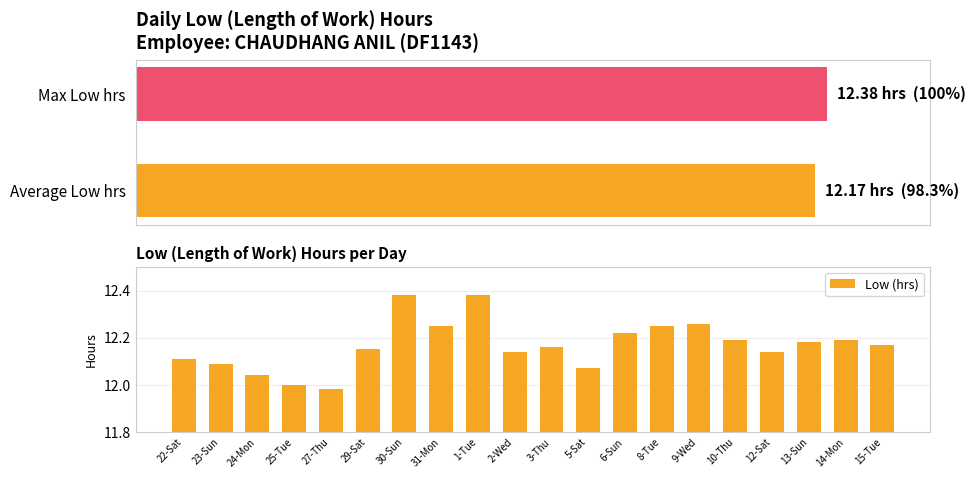

What is the ratio of the value at 8-Tue to the value at 31-Mon?

1.0